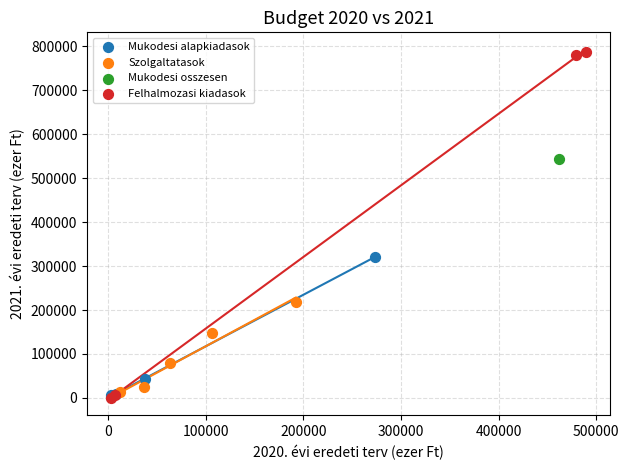

Which series contains the highest Y value?

Felhalmozasi kiadasok